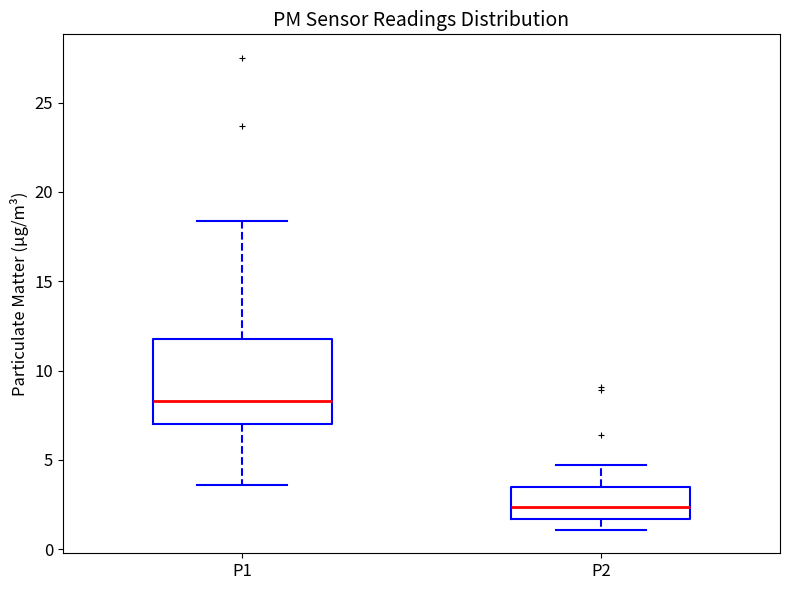

Where is the upper edge of the box for P1 on the y-axis? The values are not printed on the chart, so give them approximately, as read against the axis.

12.0